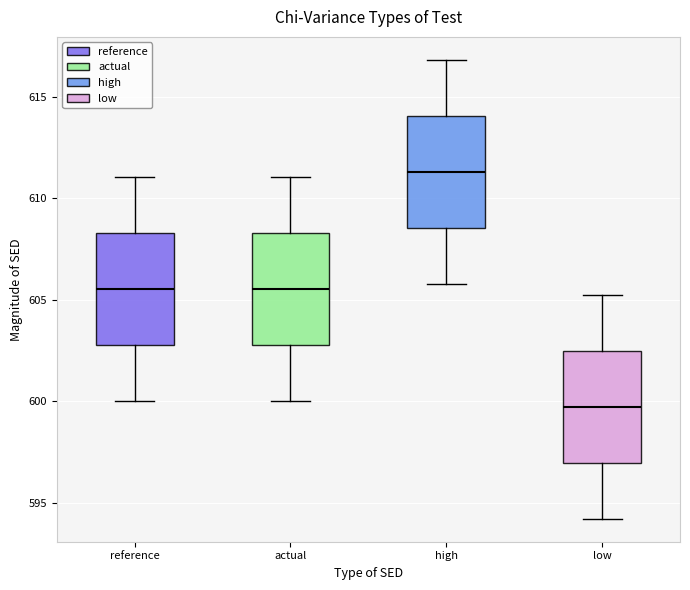

Reading left to right, read every box against the y-axis: the position of its median line, the range the box covers, and the ends of its whiskers. The values are not printed on the chart, so give them approximately, as read against the axis.

reference: median 605.5, box 603.0 to 608.5, whiskers 600.0 to 611.0
actual: median 605.5, box 603.0 to 608.5, whiskers 600.0 to 611.0
high: median 611.5, box 608.5 to 614.0, whiskers 606.0 to 617.0
low: median 599.5, box 597.0 to 602.5, whiskers 594.0 to 605.5